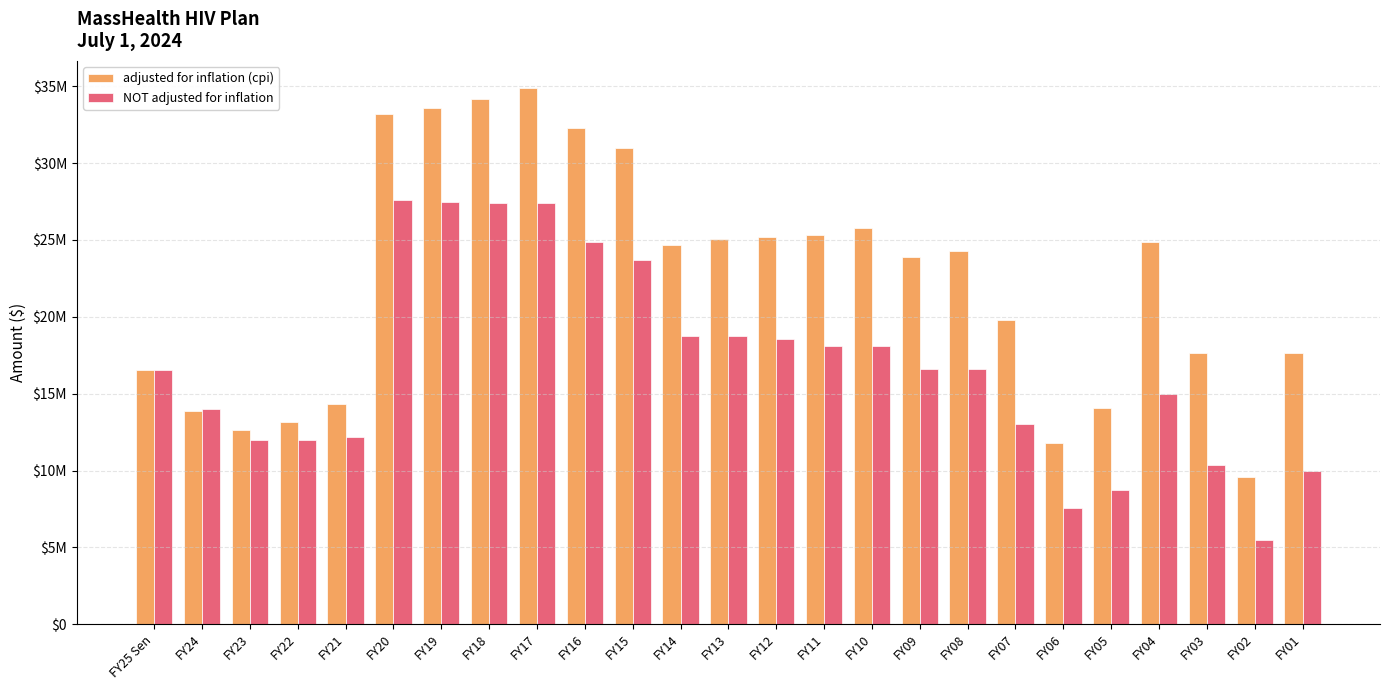

Reading left to right, extract all data points from this chart.

adjusted for inflation (cpi): 16555080	13877320	12638277	13165913	14334583	33220038	33575982	34136005	34901225	32308945	30974871	24680426	25064442	25210064	25303030	25804979	23915443	24250375	19778475	11802915	14093302	24874672	17637829	9551186	17673298
NOT adjusted for inflation: 16555080	14000000	12000000	12000000	12191803	27621936	27483527	27374419	27374419	24878351	23693668	18744723	18744723	18541135	18078571	18078571	16591488	16591488	13047887	7589164	8732000	14962424	10380401	5500000	10000000